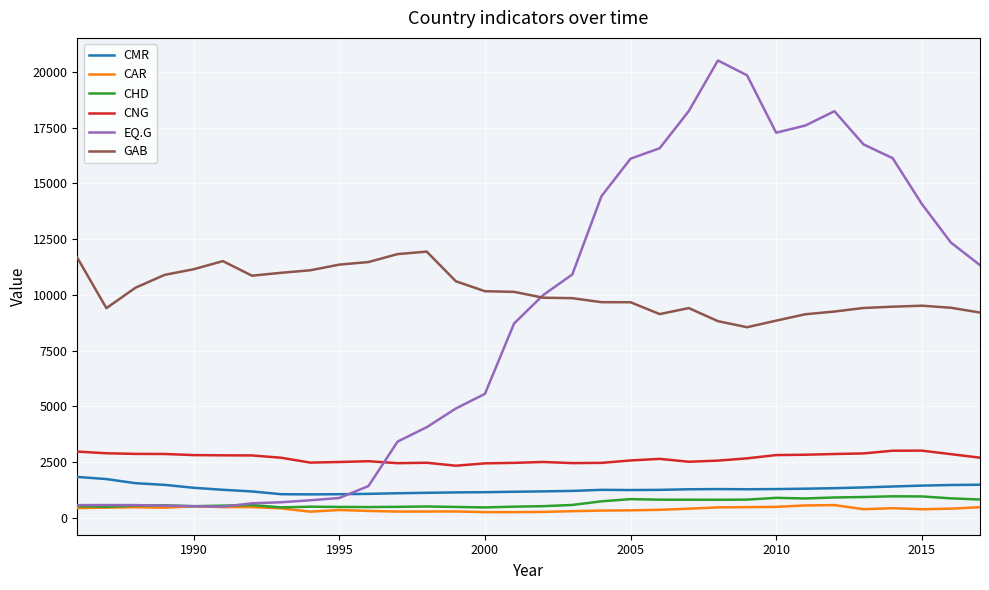

Which series ends up on top after the final intersection of CMR and EQ.G?

EQ.G